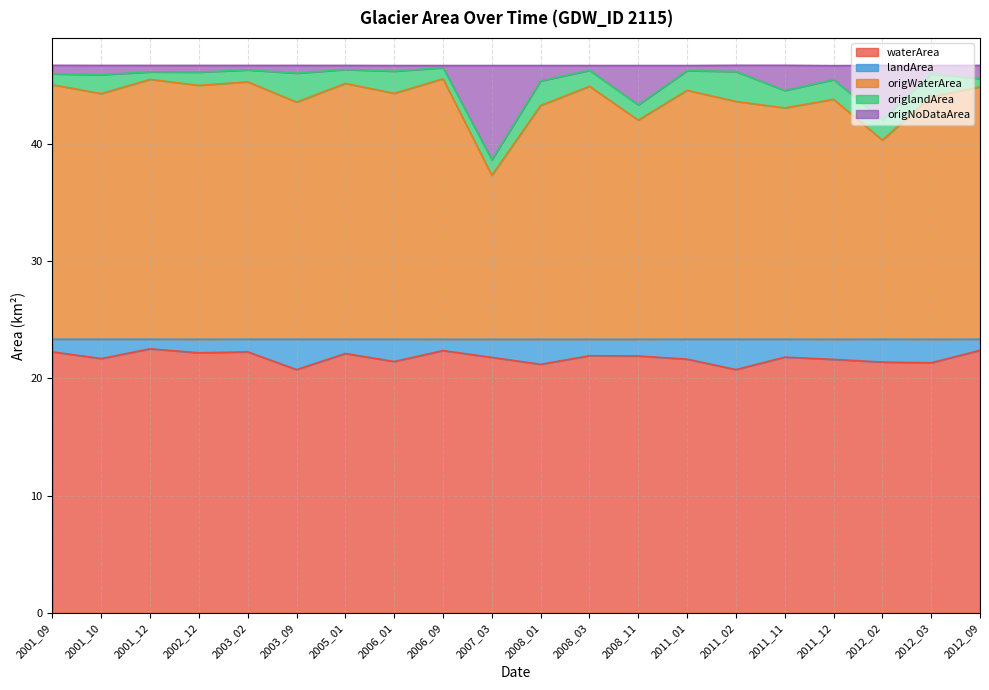

The waterArea series shows 13.0 at 2012_09. True or false?

False